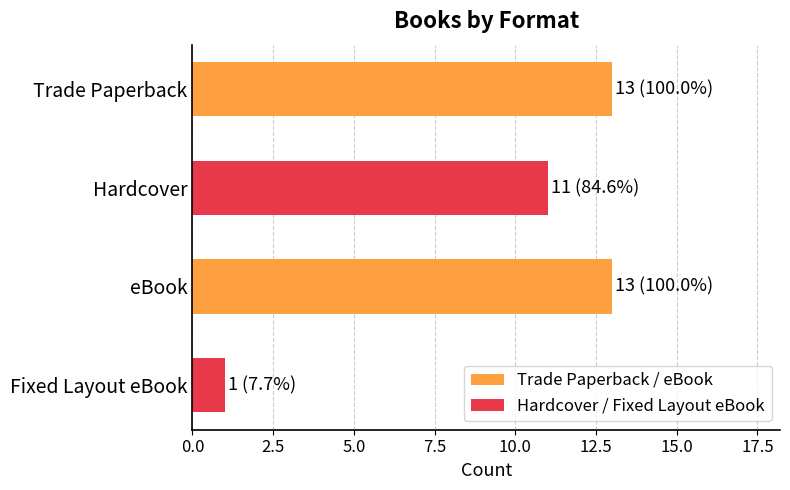

What position from the top is Trade Paperback?

1